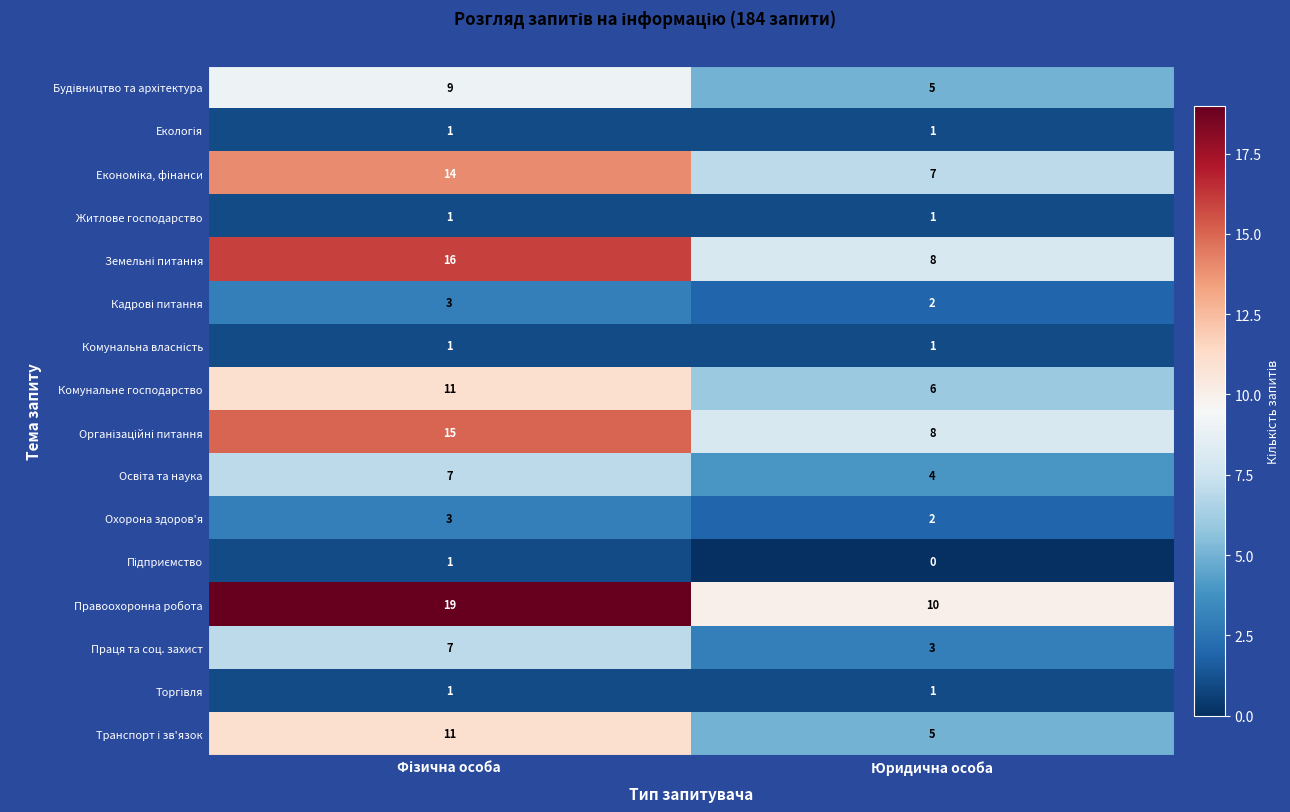

What is the greatest value displayed?

19